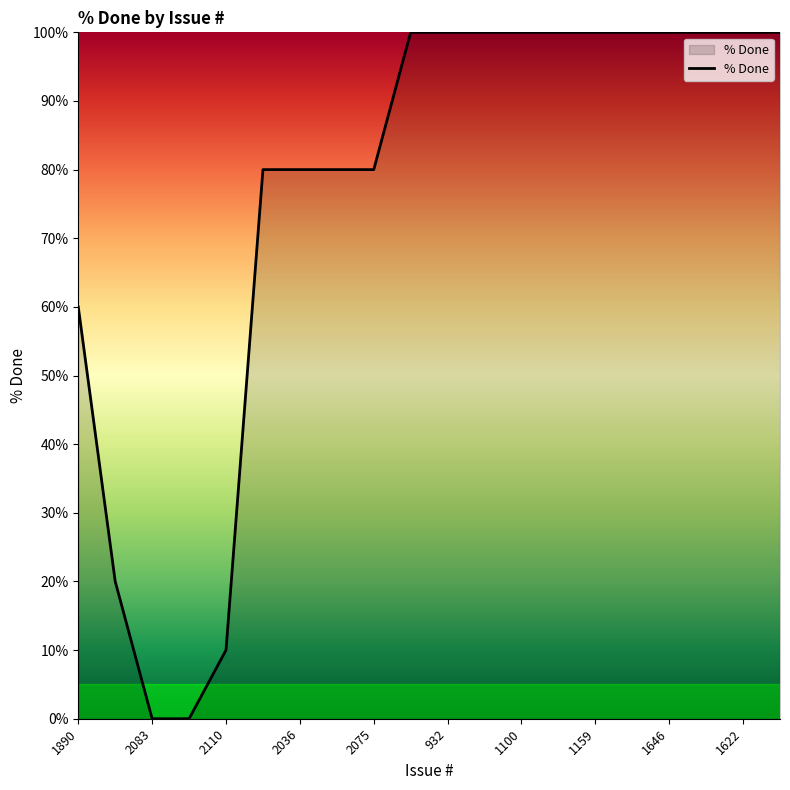

What is the difference between the maximum and minimum values?

100